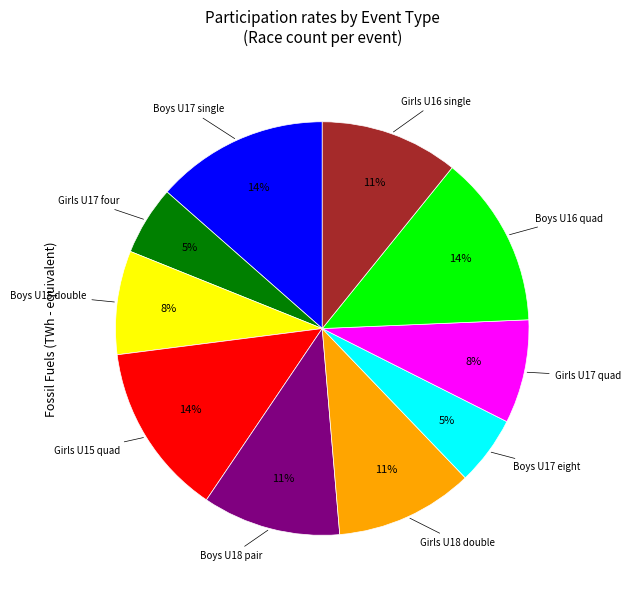

Is there a majority slice in this chart?

No